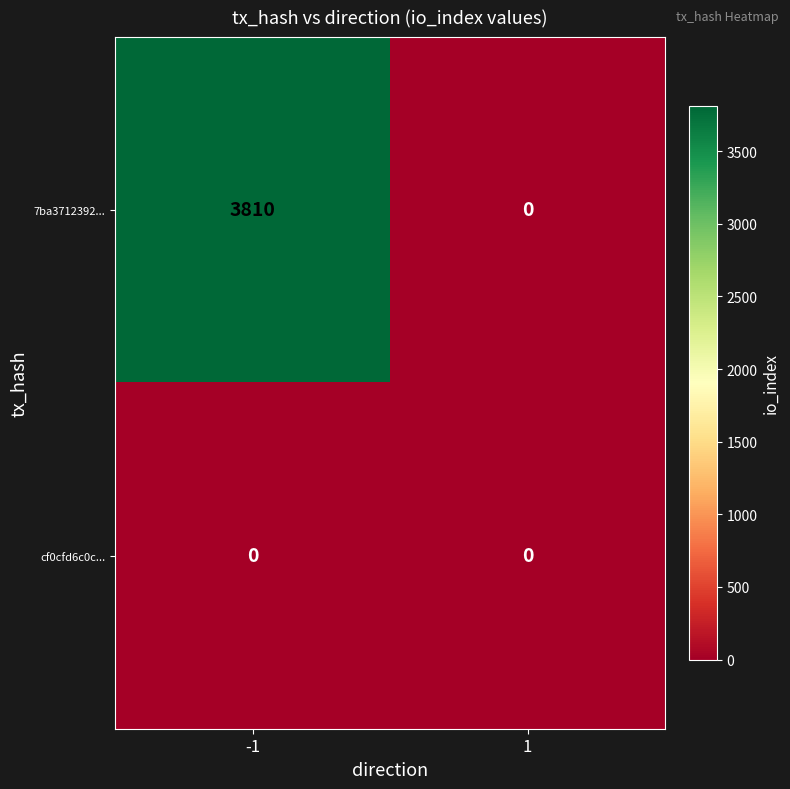

What is the greatest value displayed?

3810